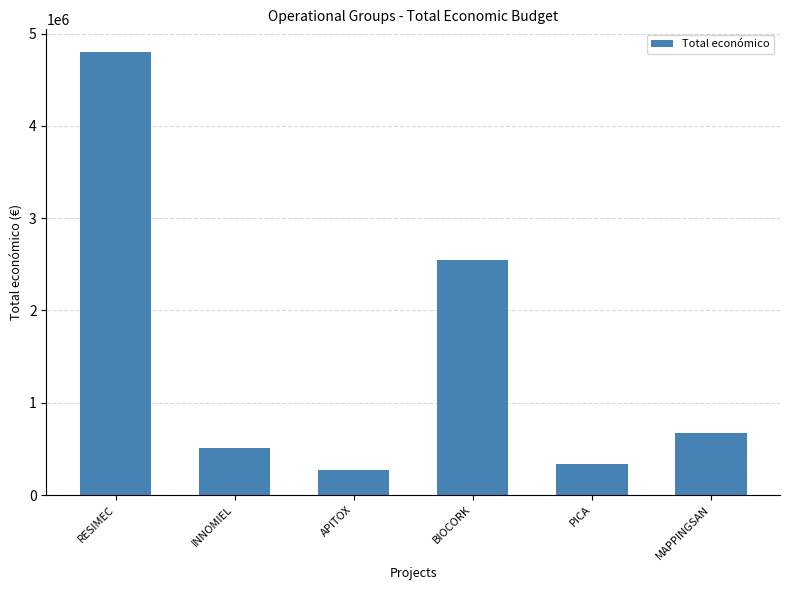

What is the sum of the values at RESIMEC and BIOCORK?

7352206